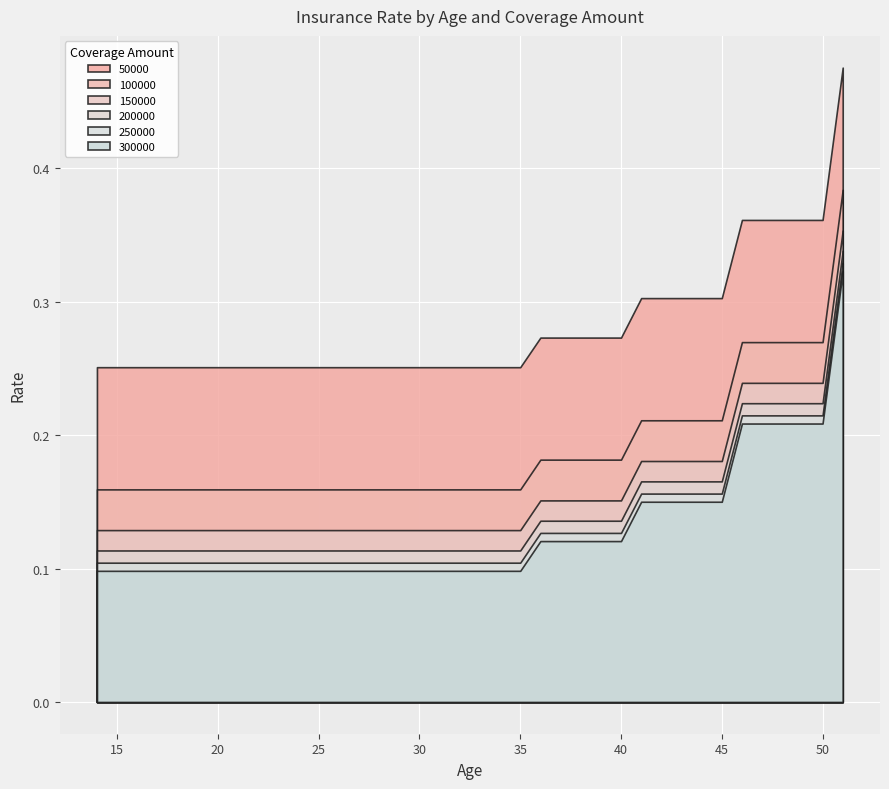

What is the value of the 50000 point at the 3rd from the left?

0.3